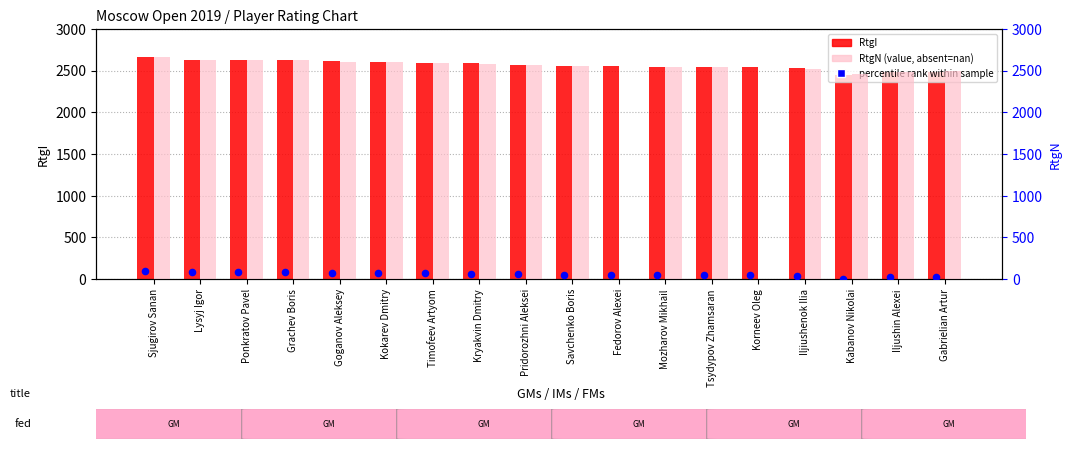

Which series contains the highest Y value?

RtgI